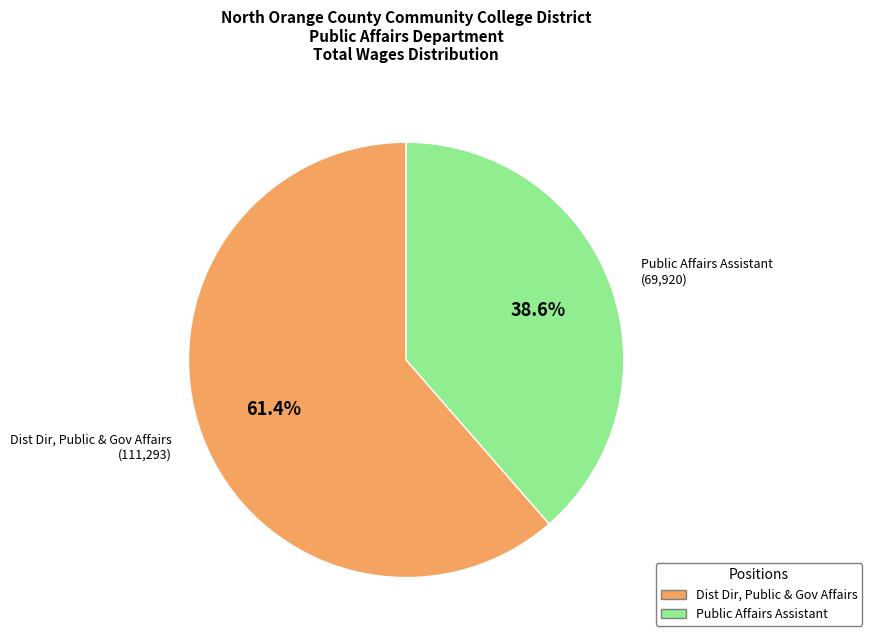

Which category has the smallest portion of the pie?

Public Affairs Assistant